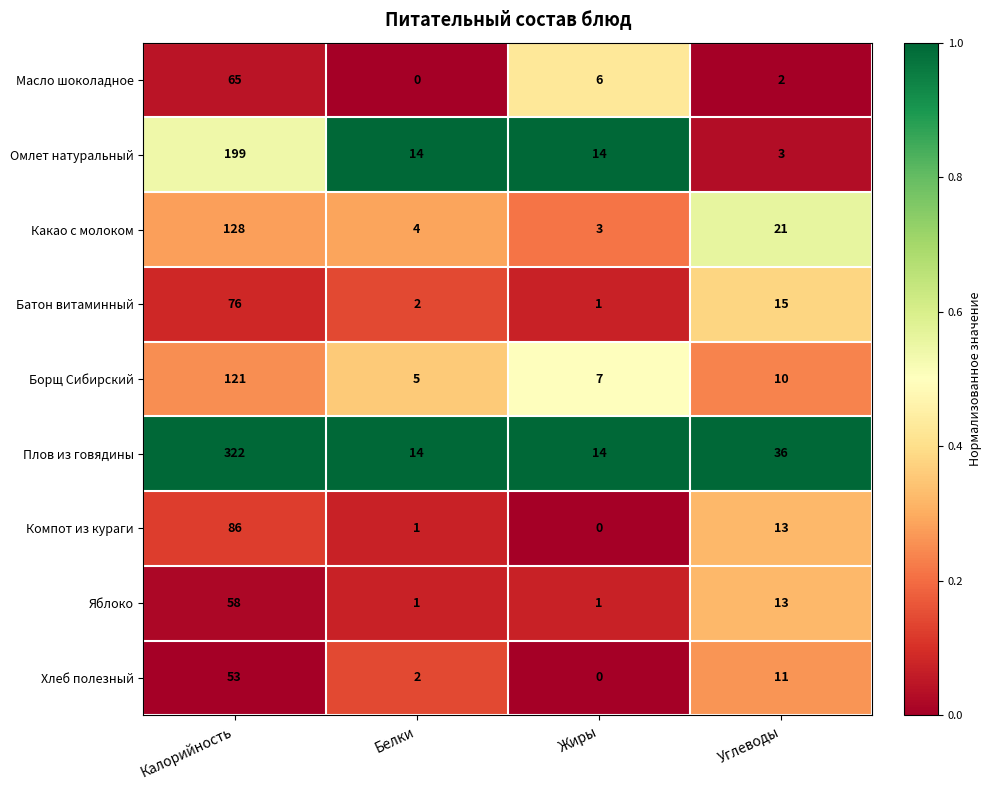

Count the Яблоко values in the range 1 to 58.

4